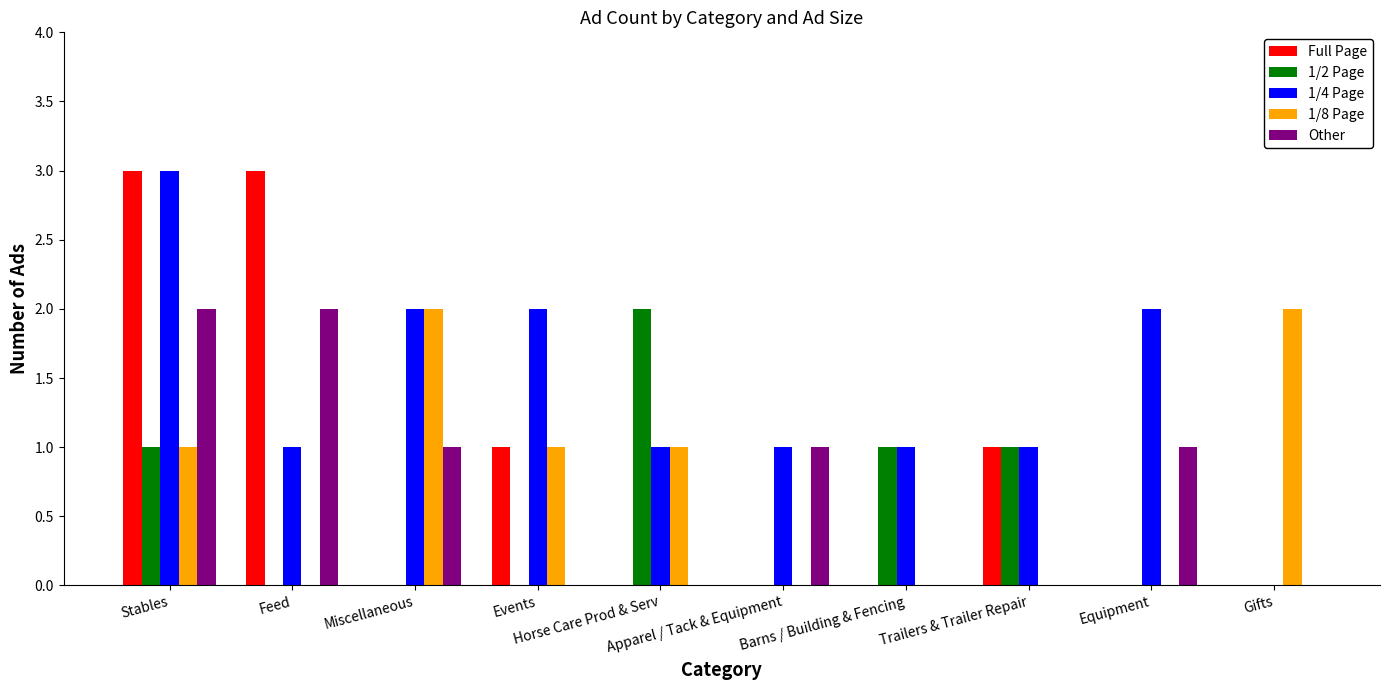

What is the average value of the 1/4 Page series?

1